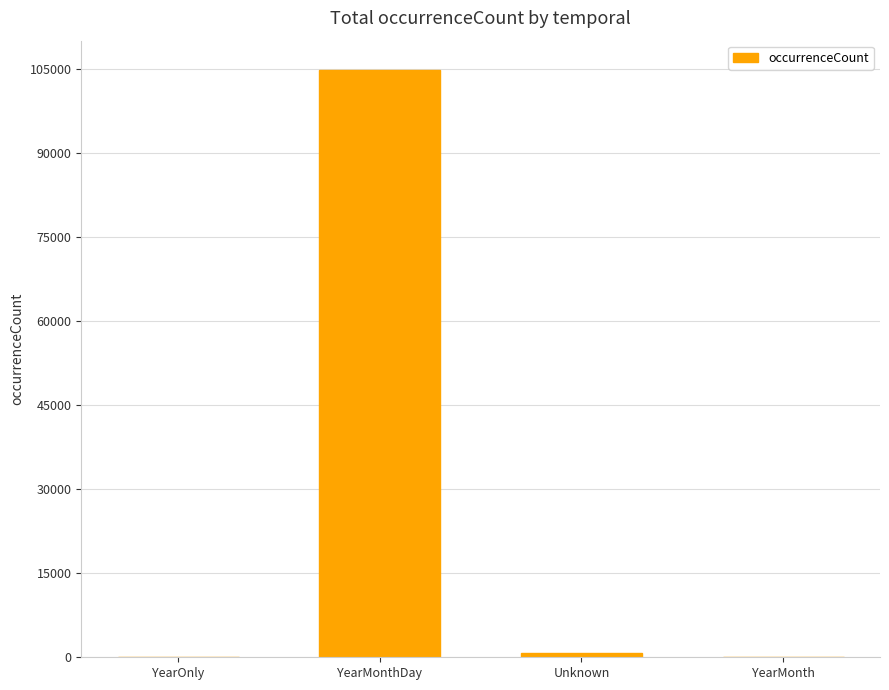

What is the maximum value shown in the chart?

104843